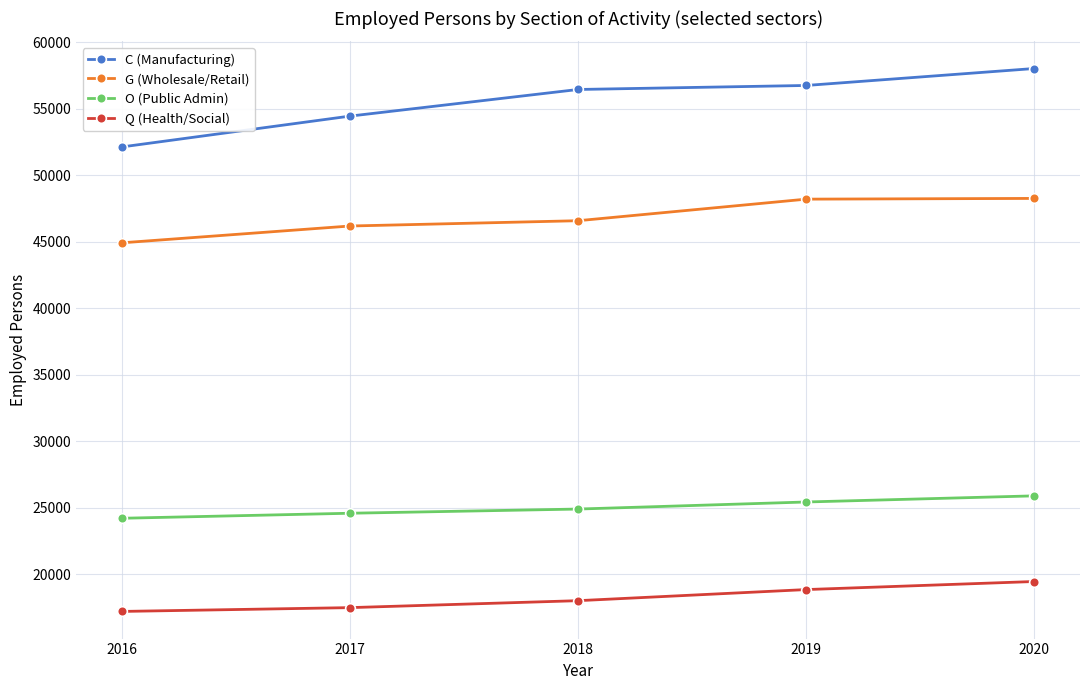

Which series changed the most between 2016 and 2019?

C (Manufacturing)